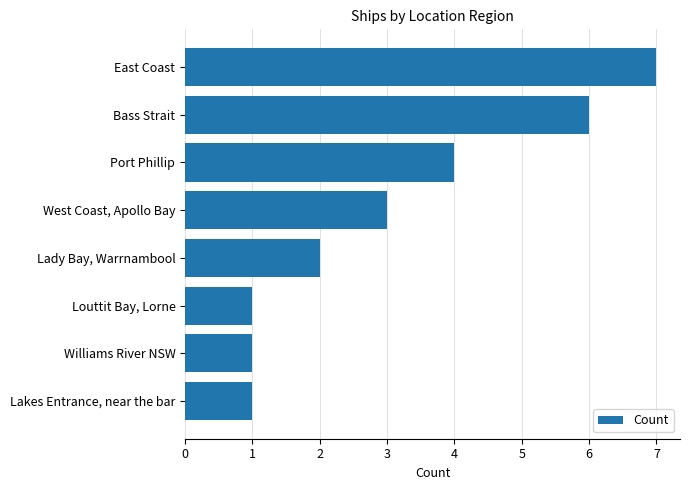

Count the values in the range 1 to 6.

7